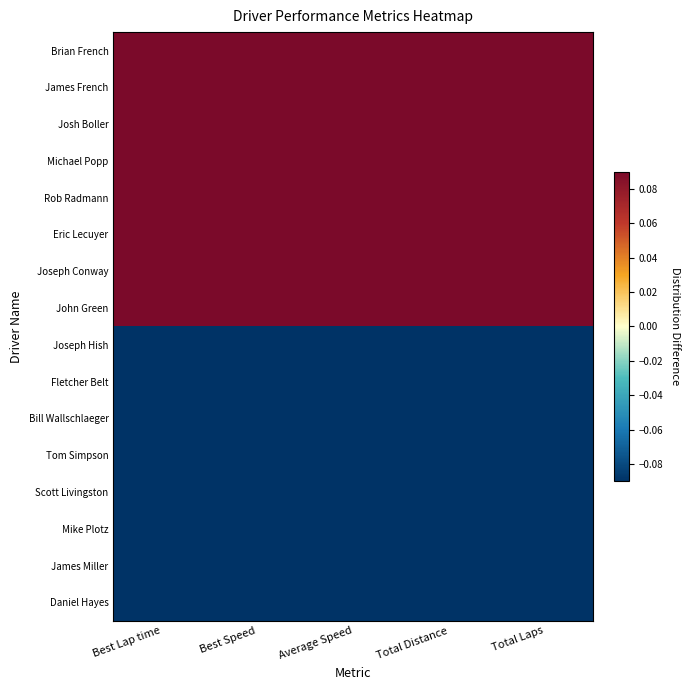

Reading left to right, transcribe all the data shown in this chart.

Brian French: Best Lap time=0.3	Best Speed=0.6	Average Speed=0.6	Total Distance=0.6	Total Laps=0.6
James French: Best Lap time=0.2	Best Speed=0.6	Average Speed=0.6	Total Distance=0.6	Total Laps=0.6
Josh Boller: Best Lap time=0.4	Best Speed=0.4	Average Speed=0.4	Total Distance=0.5	Total Laps=0.5
Michael Popp: Best Lap time=0.4	Best Speed=0.4	Average Speed=0.4	Total Distance=0.5	Total Laps=0.5
Rob Radmann: Best Lap time=0.5	Best Speed=0.3	Average Speed=0.4	Total Distance=0.5	Total Laps=0.5
Eric Lecuyer: Best Lap time=0.6	Best Speed=0.3	Average Speed=0.3	Total Distance=0.3	Total Laps=0.3
Joseph Conway: Best Lap time=0.6	Best Speed=0.3	Average Speed=0.3	Total Distance=0.3	Total Laps=0.3
John Green: Best Lap time=0.5	Best Speed=0.3	Average Speed=0.3	Total Distance=0.2	Total Laps=0.2
Joseph Hish: Best Lap time=-0.4	Best Speed=-0.4	Average Speed=-0.4	Total Distance=-0.4	Total Laps=-0.4
Fletcher Belt: Best Lap time=-0.4	Best Speed=-0.4	Average Speed=-0.4	Total Distance=-0.4	Total Laps=-0.4
Bill Wallschlaeger: Best Lap time=-0.4	Best Speed=-0.4	Average Speed=-0.4	Total Distance=-0.4	Total Laps=-0.4
Tom Simpson: Best Lap time=-0.4	Best Speed=-0.4	Average Speed=-0.4	Total Distance=-0.4	Total Laps=-0.4
Scott Livingston: Best Lap time=-0.4	Best Speed=-0.4	Average Speed=-0.4	Total Distance=-0.4	Total Laps=-0.4
Mike Plotz: Best Lap time=-0.4	Best Speed=-0.4	Average Speed=-0.4	Total Distance=-0.4	Total Laps=-0.4
James Miller: Best Lap time=-0.4	Best Speed=-0.4	Average Speed=-0.4	Total Distance=-0.4	Total Laps=-0.4
Daniel Hayes: Best Lap time=-0.4	Best Speed=-0.4	Average Speed=-0.4	Total Distance=-0.4	Total Laps=-0.4